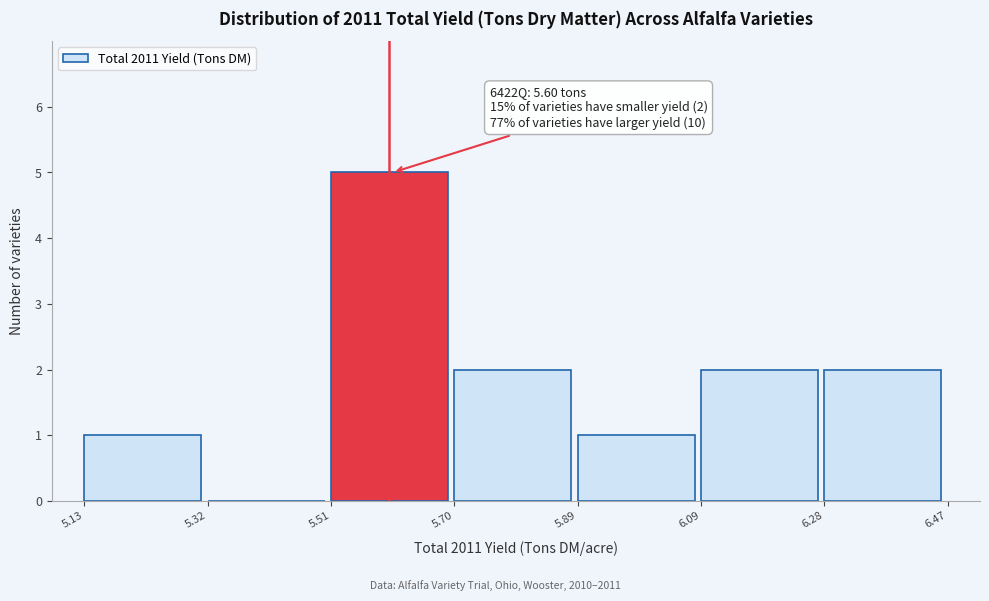

Over which range of the x-axis is the bar tallest?

5.51 to 5.70